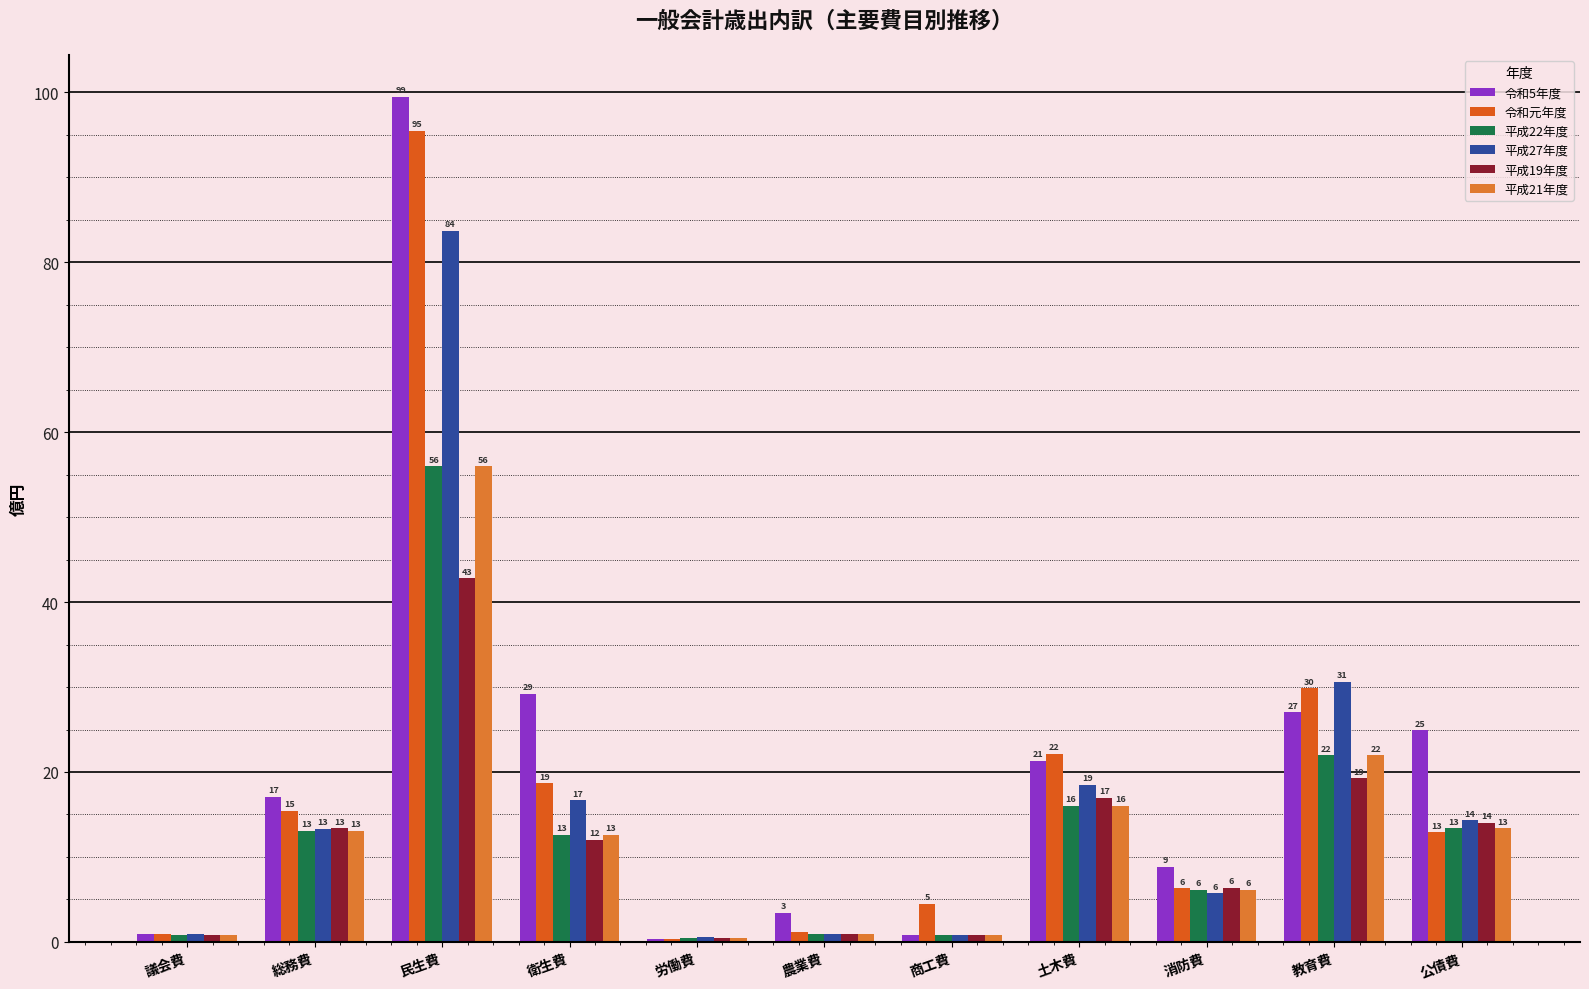

Are the bars horizontal?

No